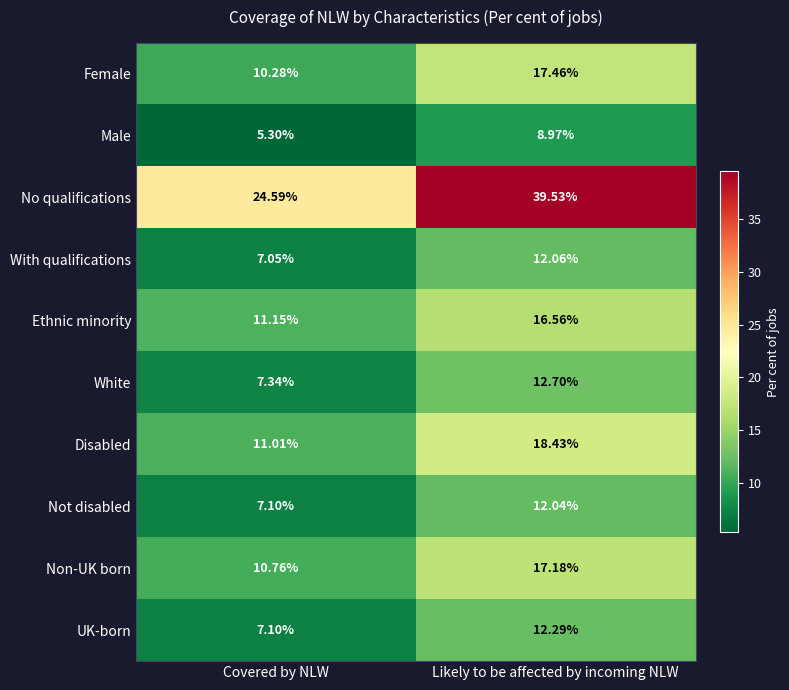

Where does the Ethnic minority series first go above 16?

Likely to be affected by incoming NLW